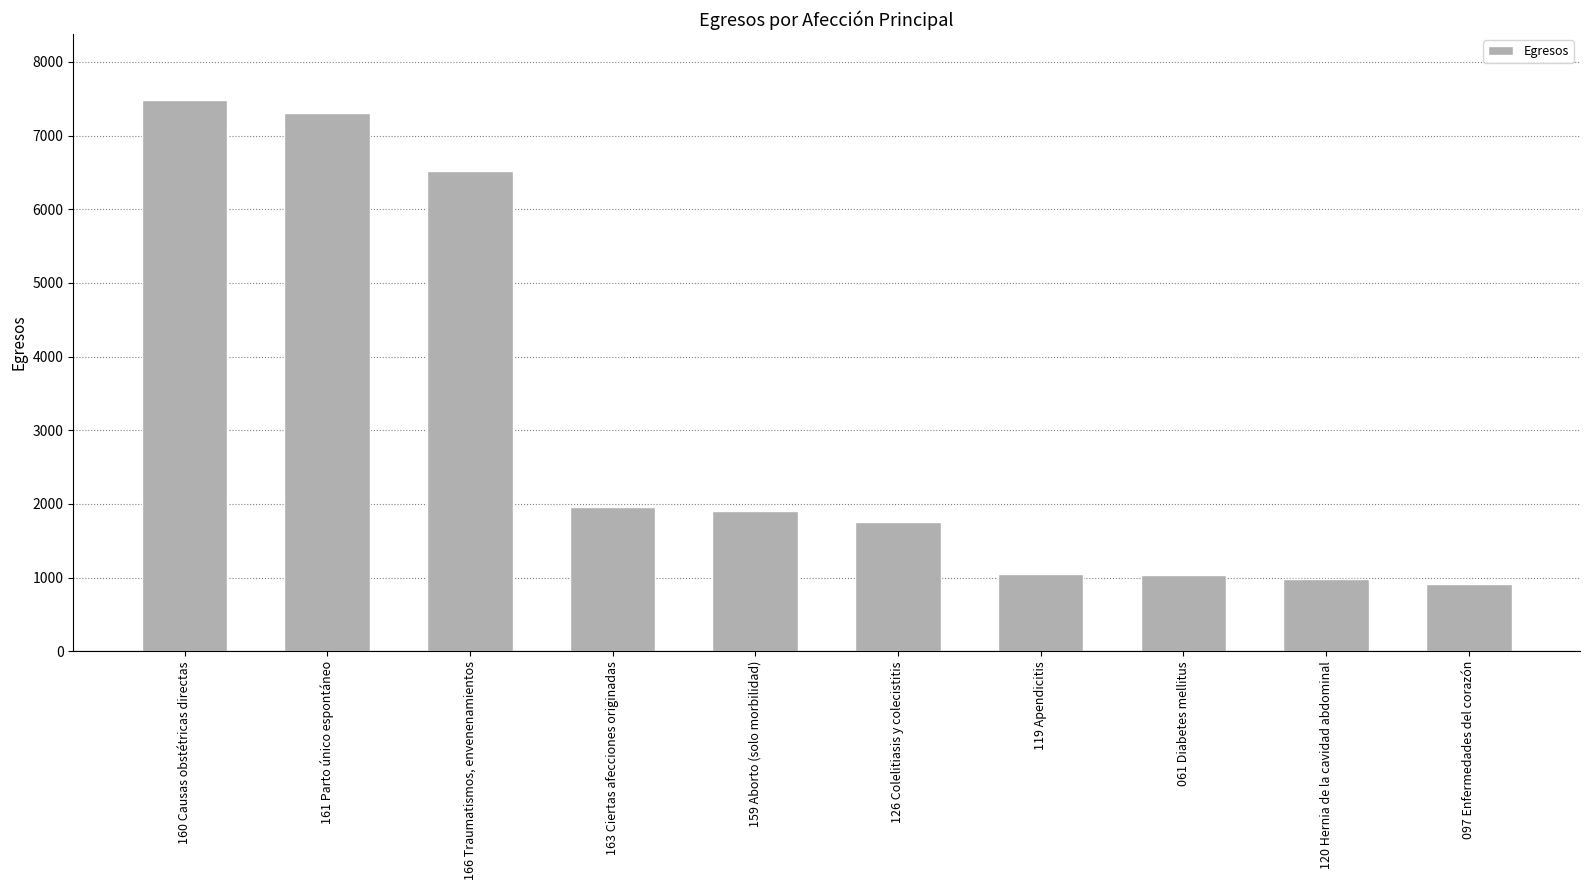

How many bars are there in total?

10